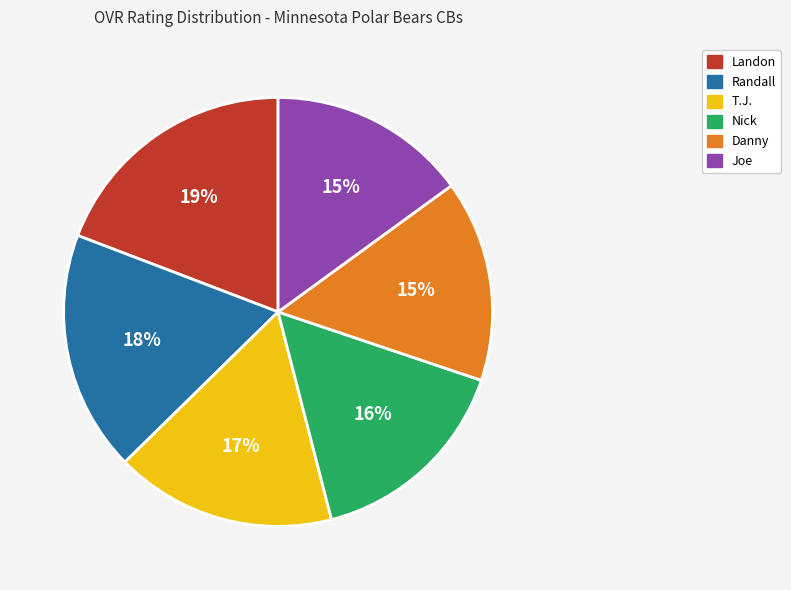

Approximately how many times larger is the value at Danny compared to Joe?

1.0